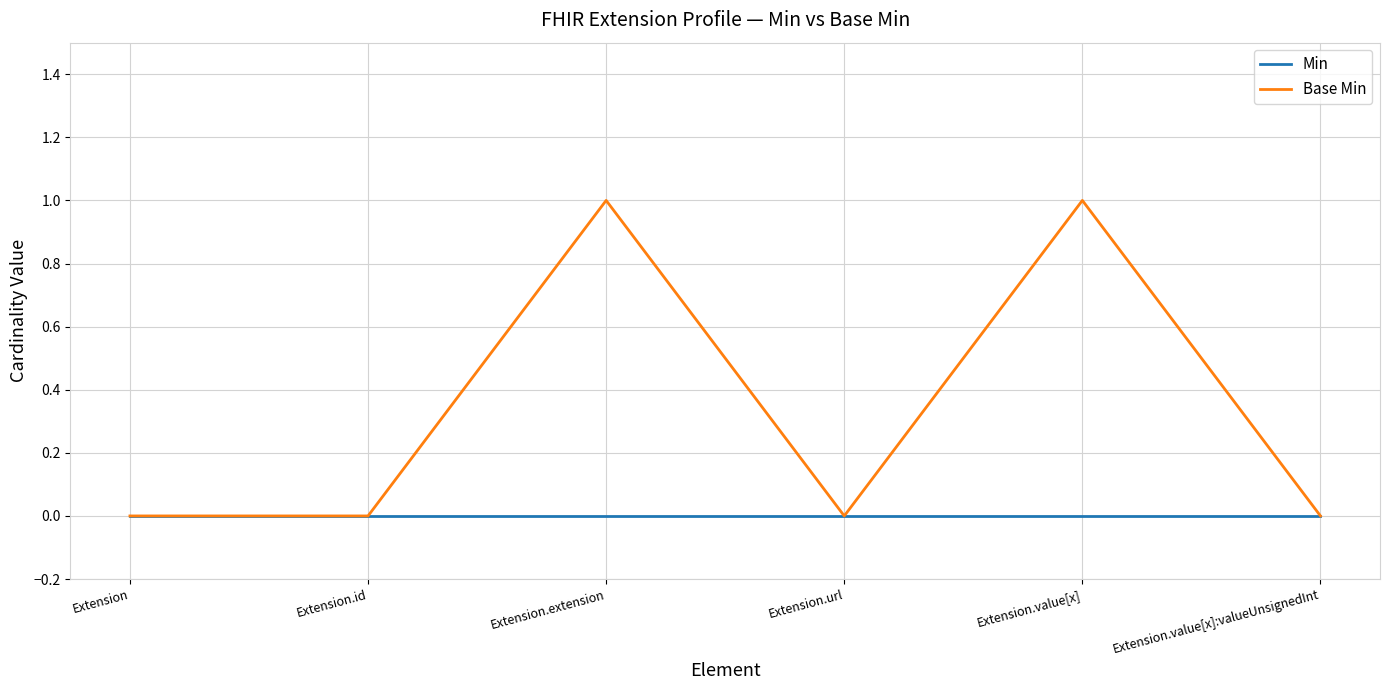

List the series in order of their overall mean, lowest first.

Min, Base Min